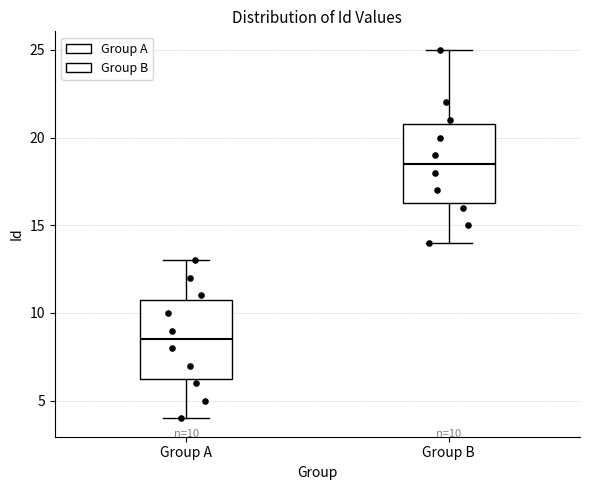

Which box has the highest median line?

Group B